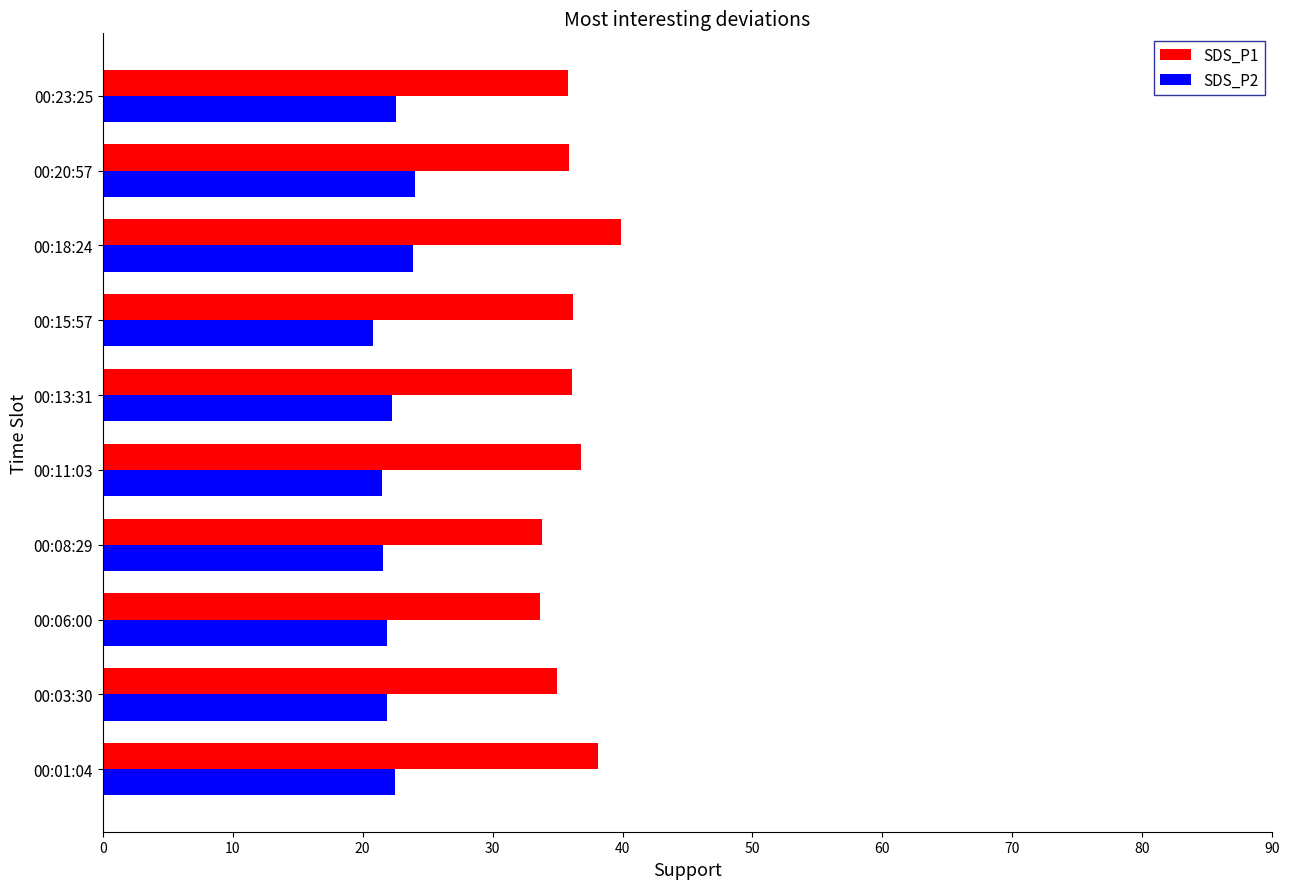

What is the total value across all series at 00:06:00?

55.5